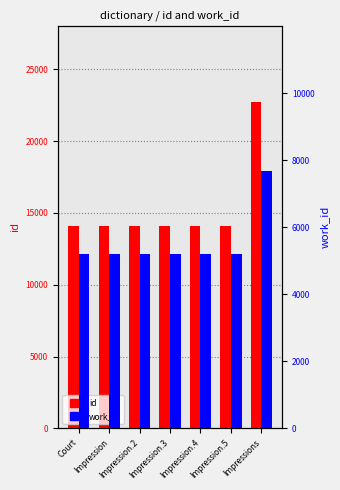

How many data points in id are above 14073?

3